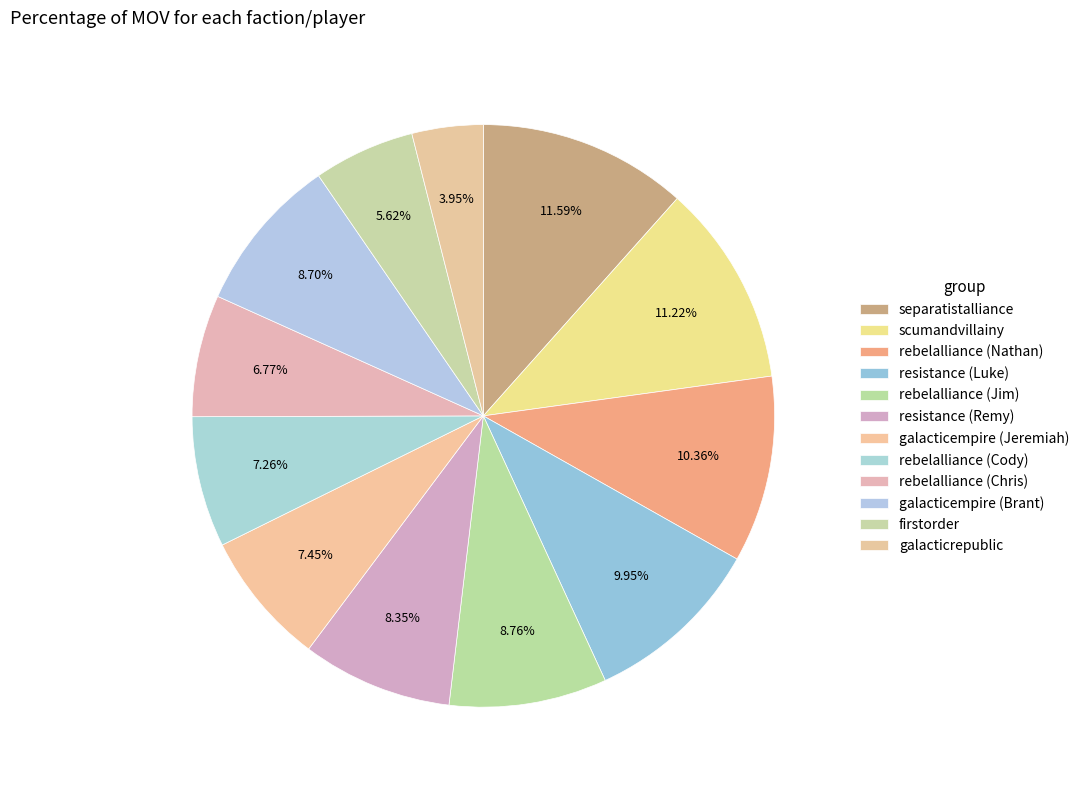

The galacticrepublic slice represents 1% of the pie. True or false?

False